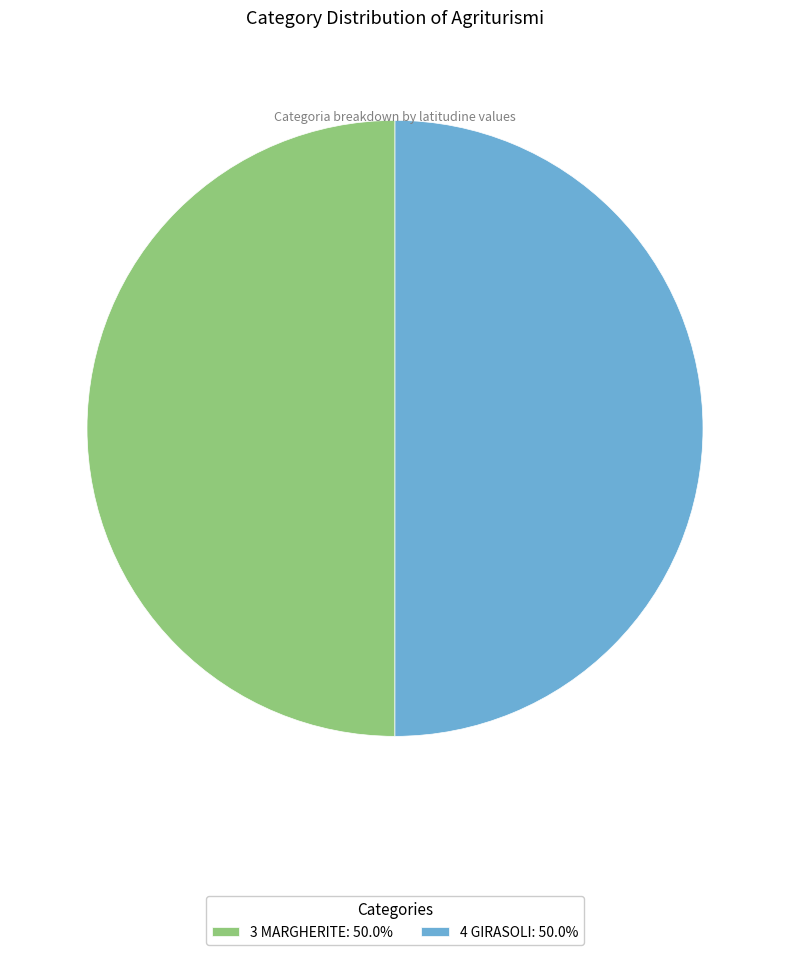

Combined, do 3 MARGHERITE: 50.0% and 4 GIRASOLI: 50.0% account for over 50%?

Yes